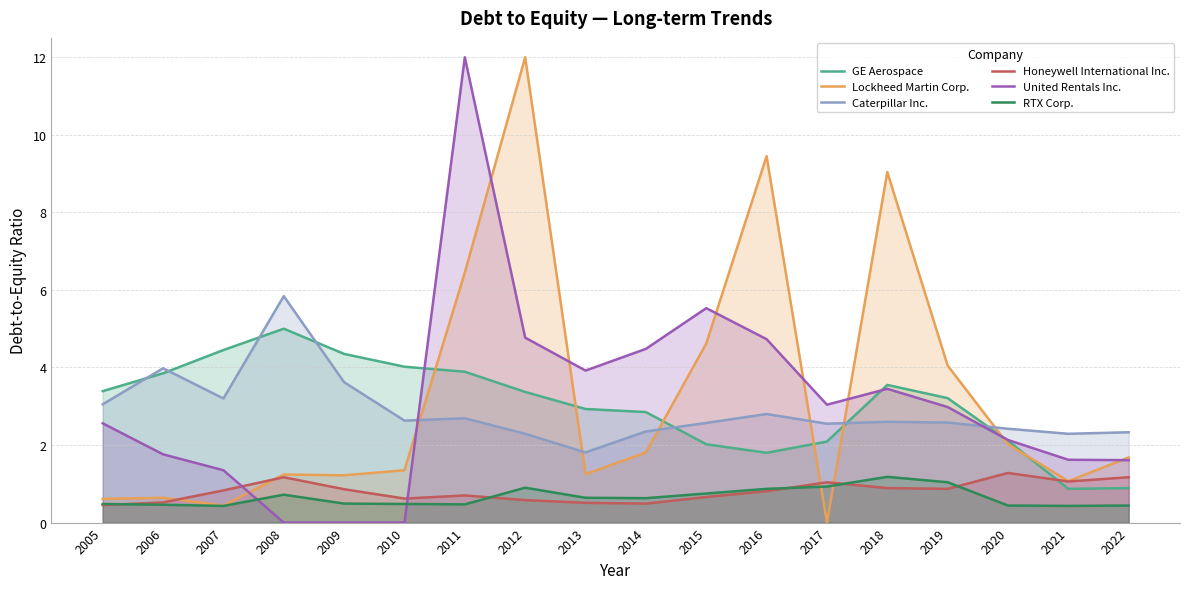

What is the maximum value shown in the chart?

12.0